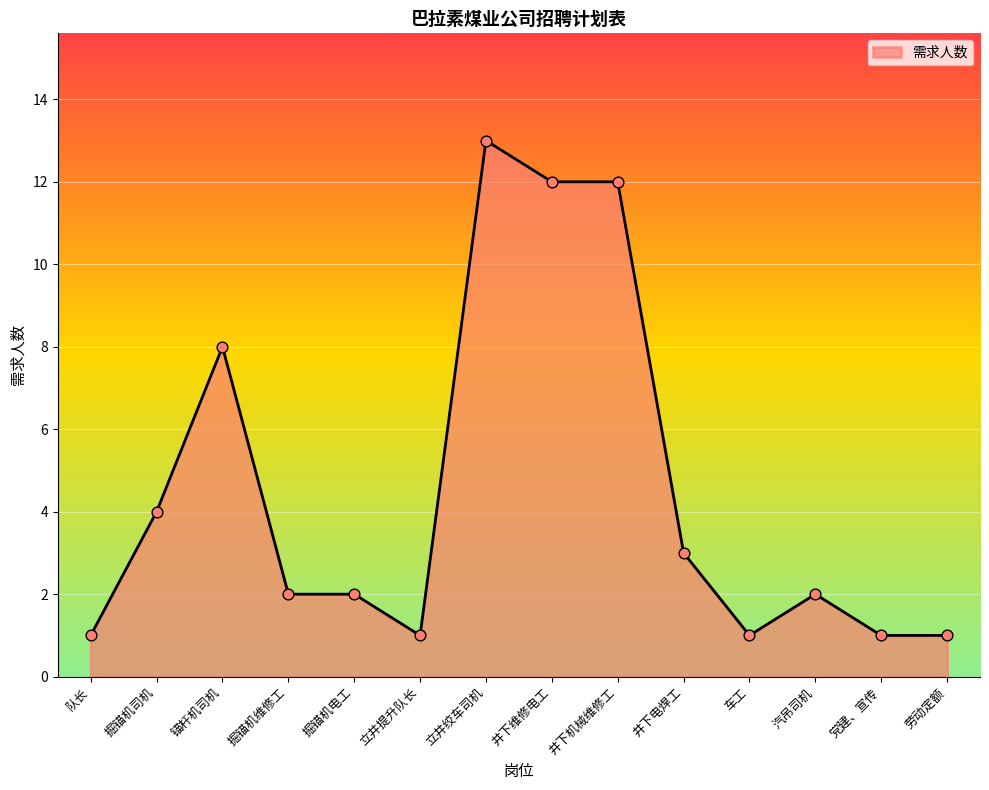

What is the change in value from 掘锚机电工 to 井下维修电工?

+10